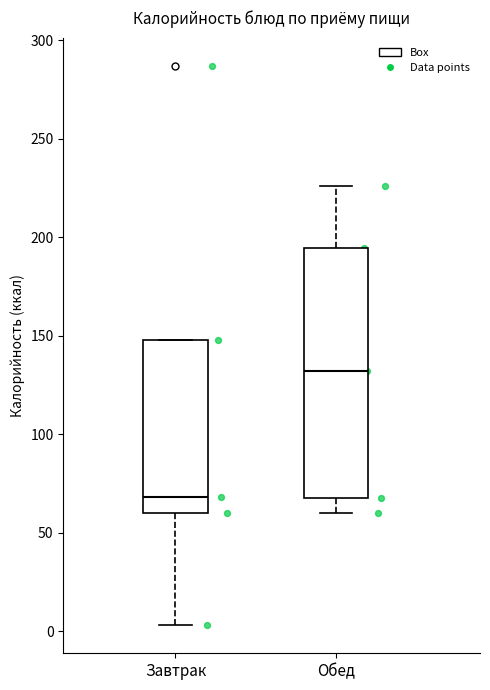

Comparing the boxes themselves (not the whiskers), which one is the tallest?

Обед